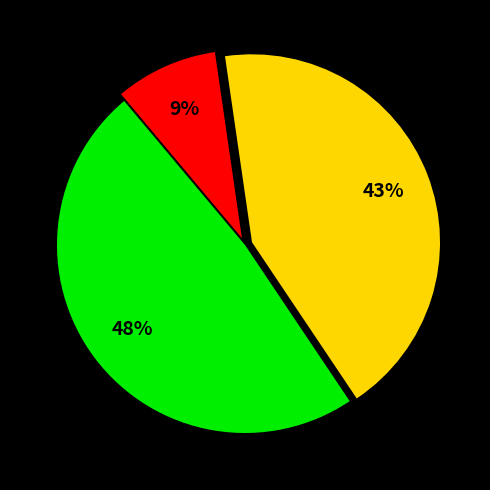

Is there a majority slice in this chart?

No